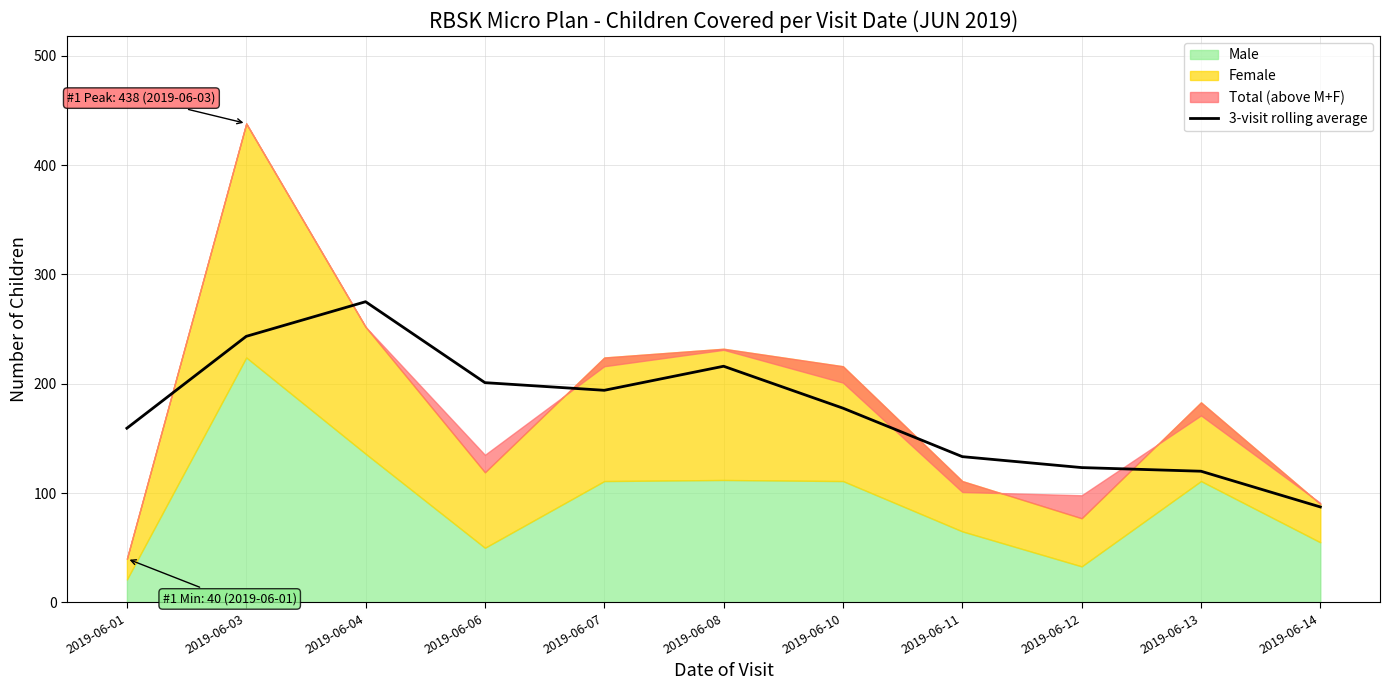

How many values exceed 177?

6